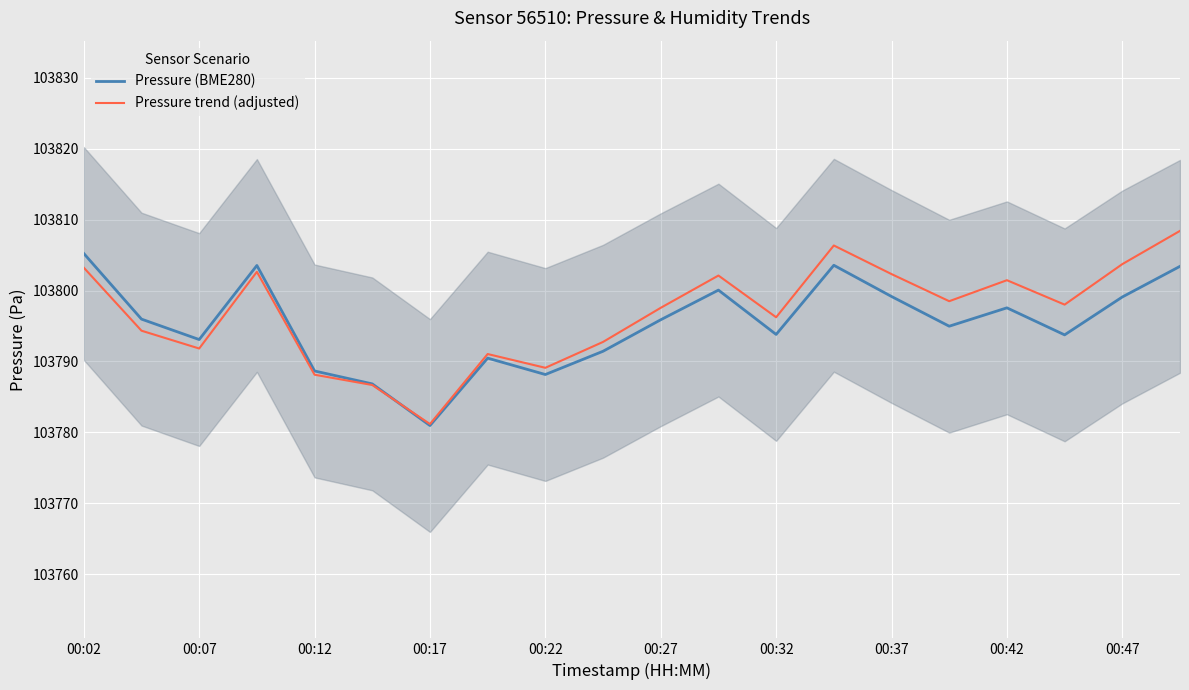

What is the difference between the Pressure (BME280) values at 00:12 and 00:17?

7.7